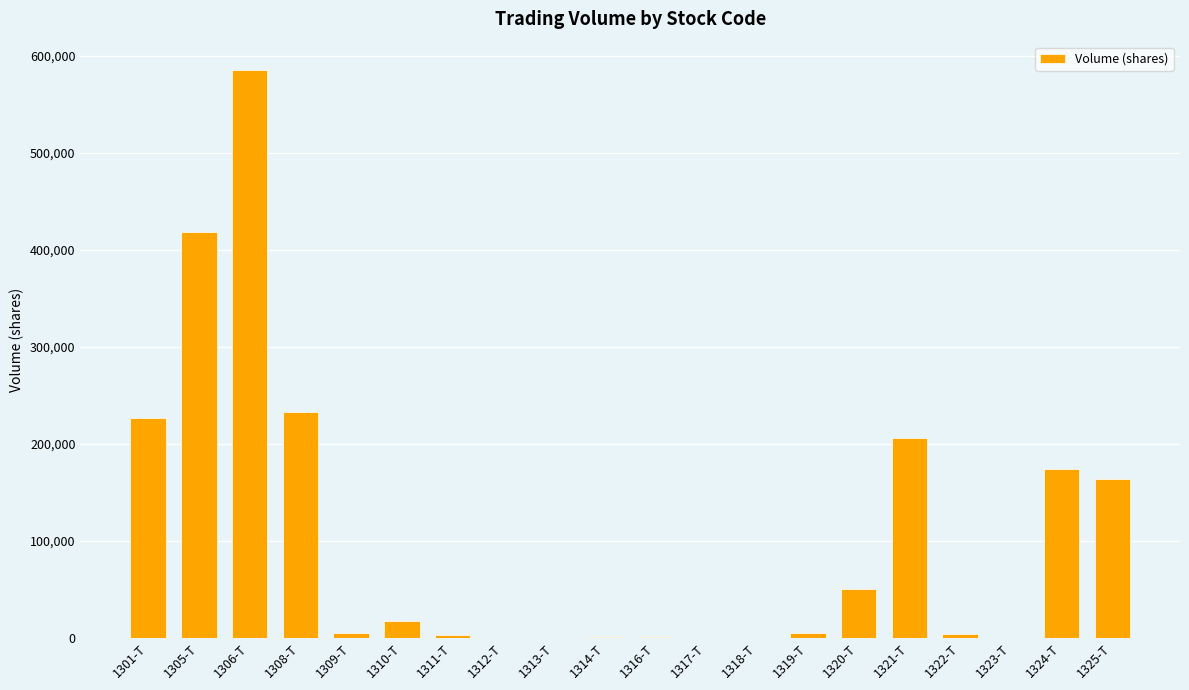

Does the chart contain stacked bars?

No